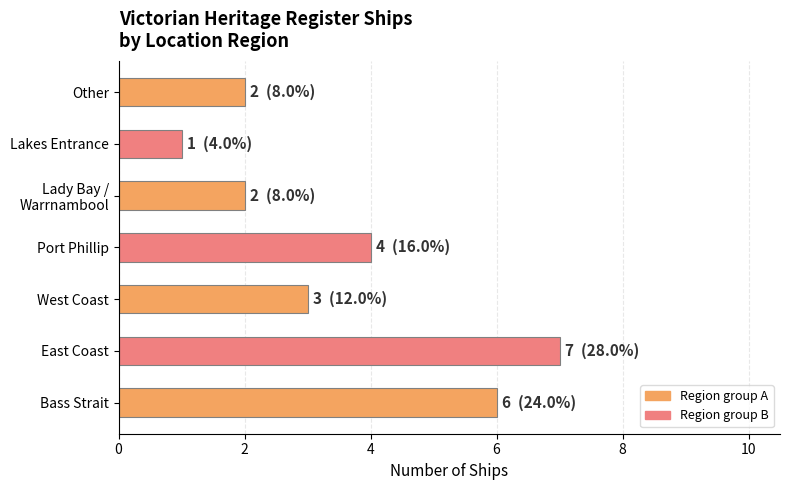

Which has a higher value, Lakes Entrance or East Coast?

East Coast